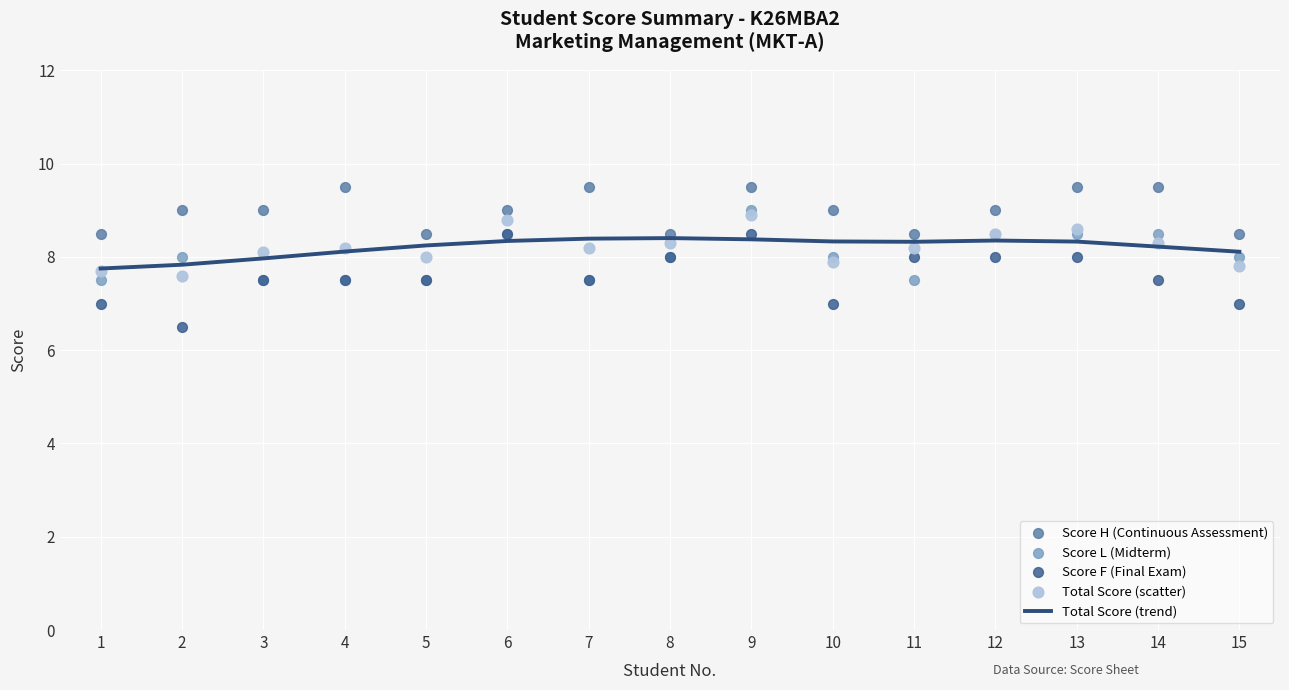

Which series reaches the minimum Y coordinate?

Score F (Final Exam)